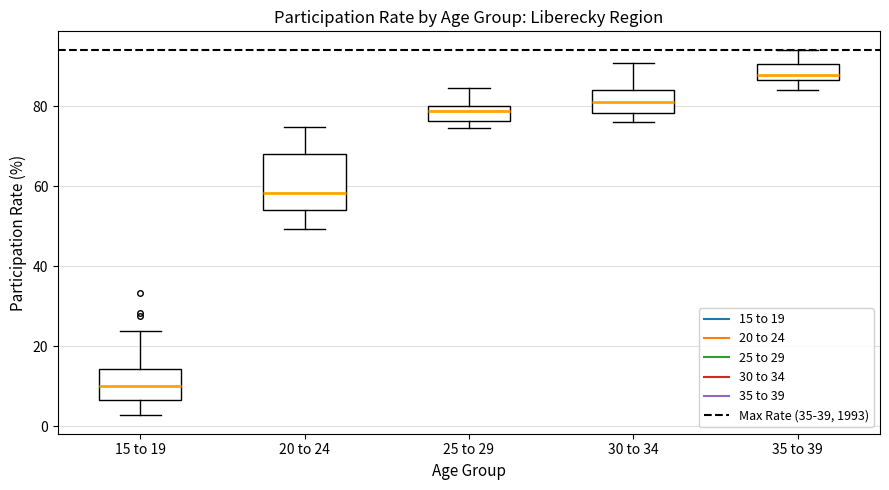

Reading left to right, read every box against the y-axis: the position of its median line, the range the box covers, and the ends of its whiskers. The values are not printed on the chart, so give them approximately, as read against the axis.

15 to 19: median 10, box 6 to 14, whiskers 2 to 24
20 to 24: median 58, box 54 to 68, whiskers 50 to 74
25 to 29: median 78, box 76 to 80, whiskers 74 to 84
30 to 34: median 82, box 78 to 84, whiskers 76 to 90
35 to 39: median 88, box 86 to 90, whiskers 84 to 94